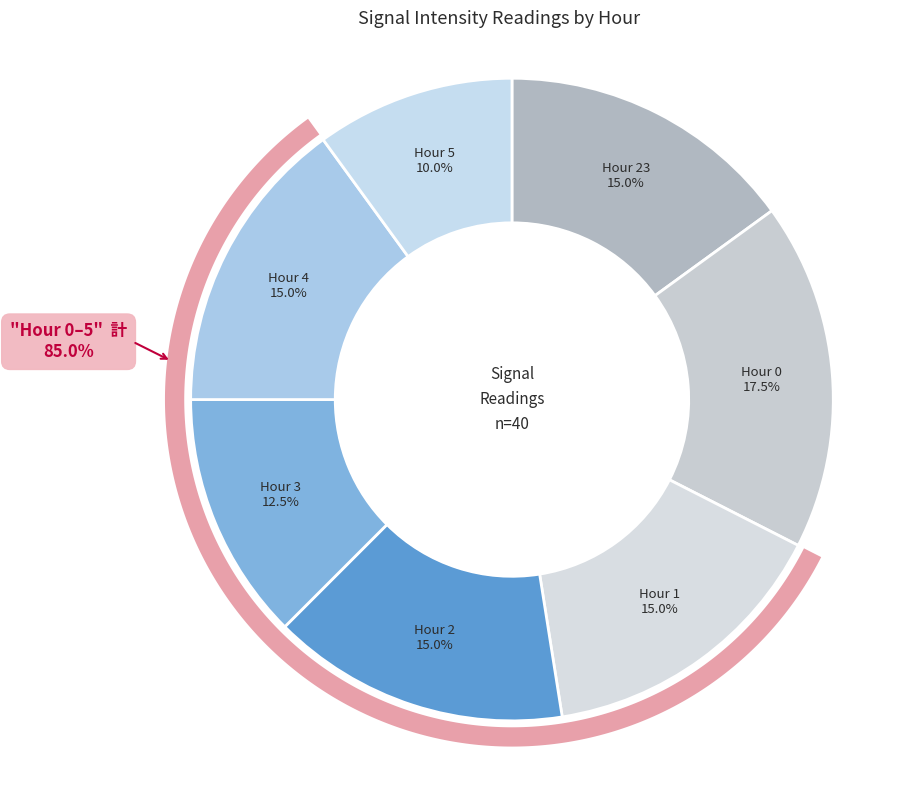

Count the number of slices in the pie.

7